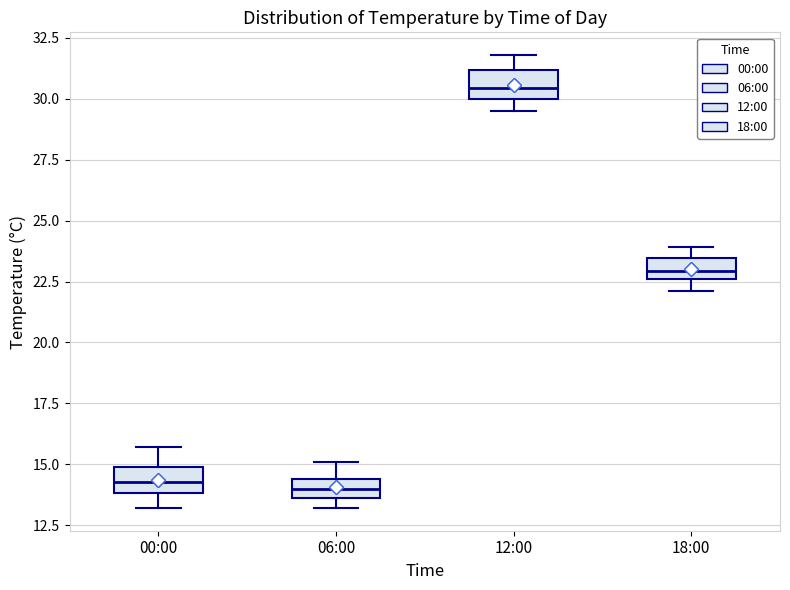

Which box's median line is the highest?

12:00